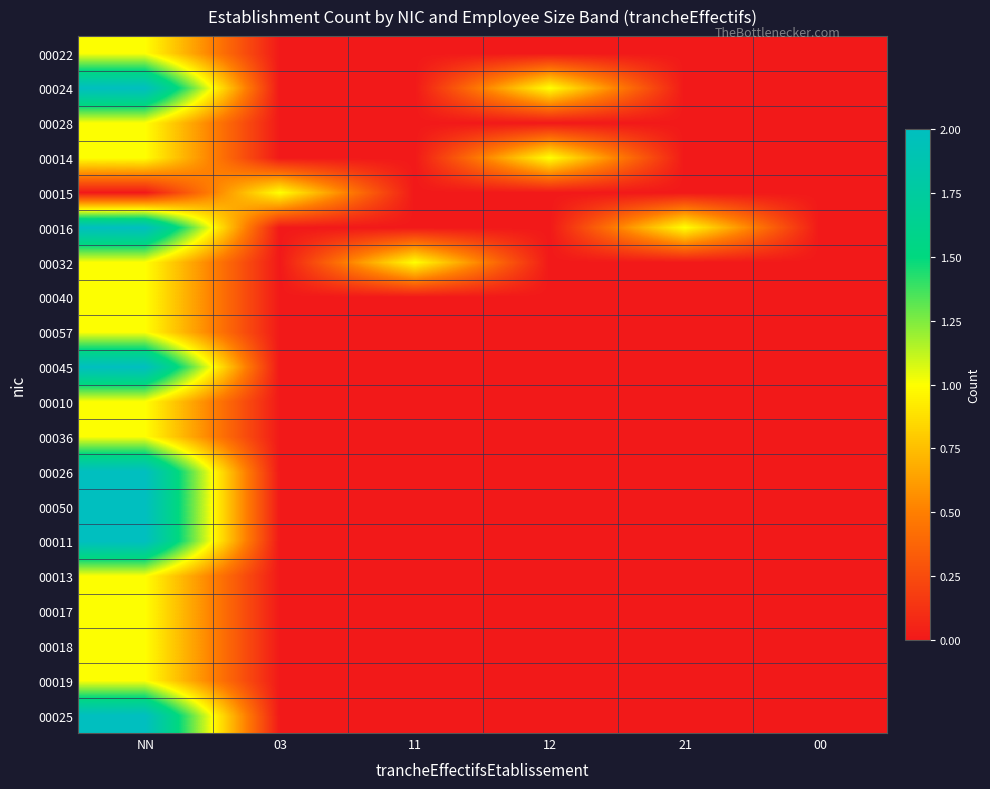

At which category is the sum across all series the highest?

NN